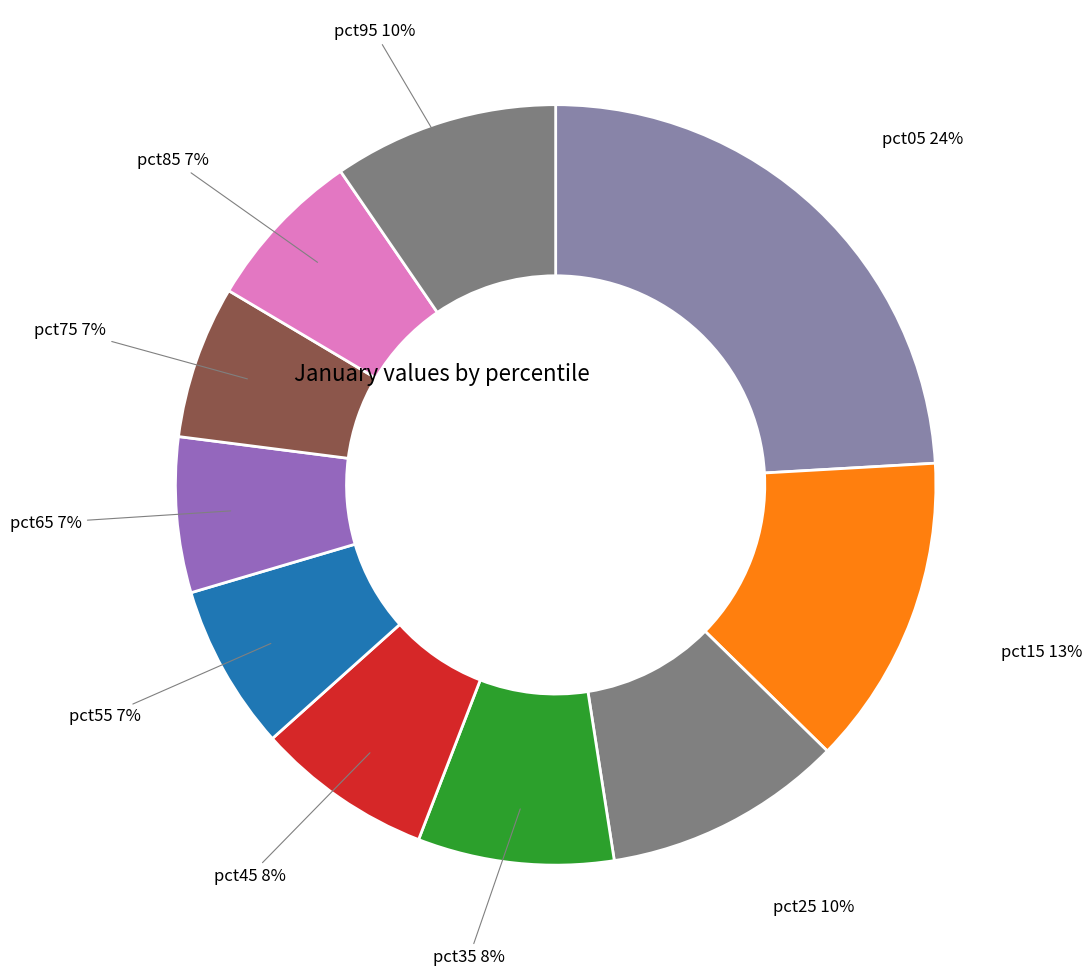

To the nearest percent, what is the difference between the pct35 and pct05 slice percentages?

16%